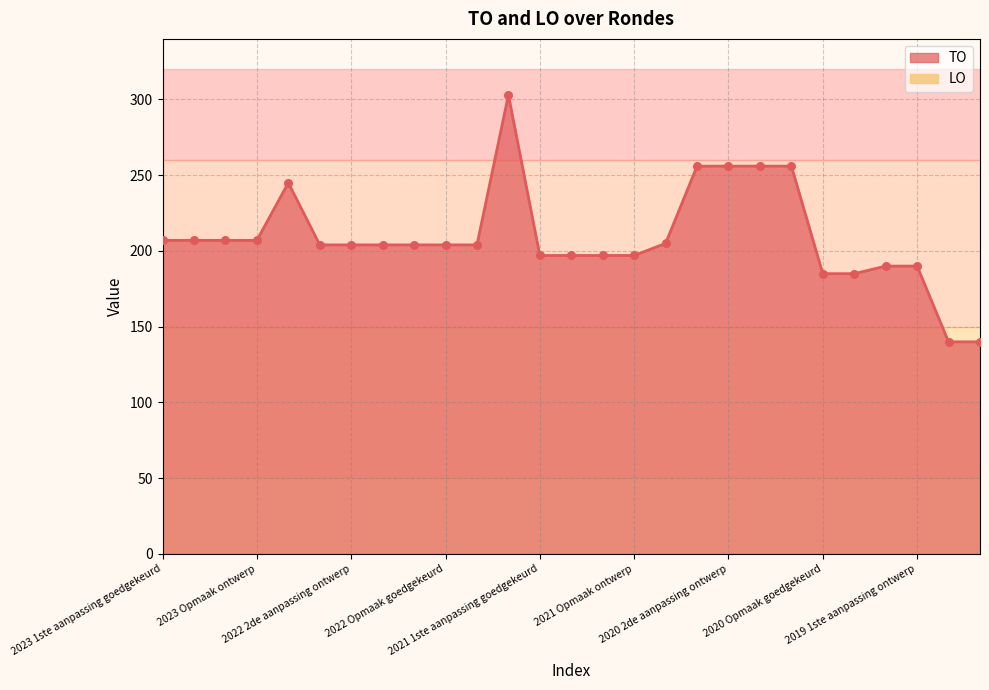

What is the change in value from 2023 Opmaak goedgekeurd to 2019 1ste aanpassing goedgekeurd?

-17